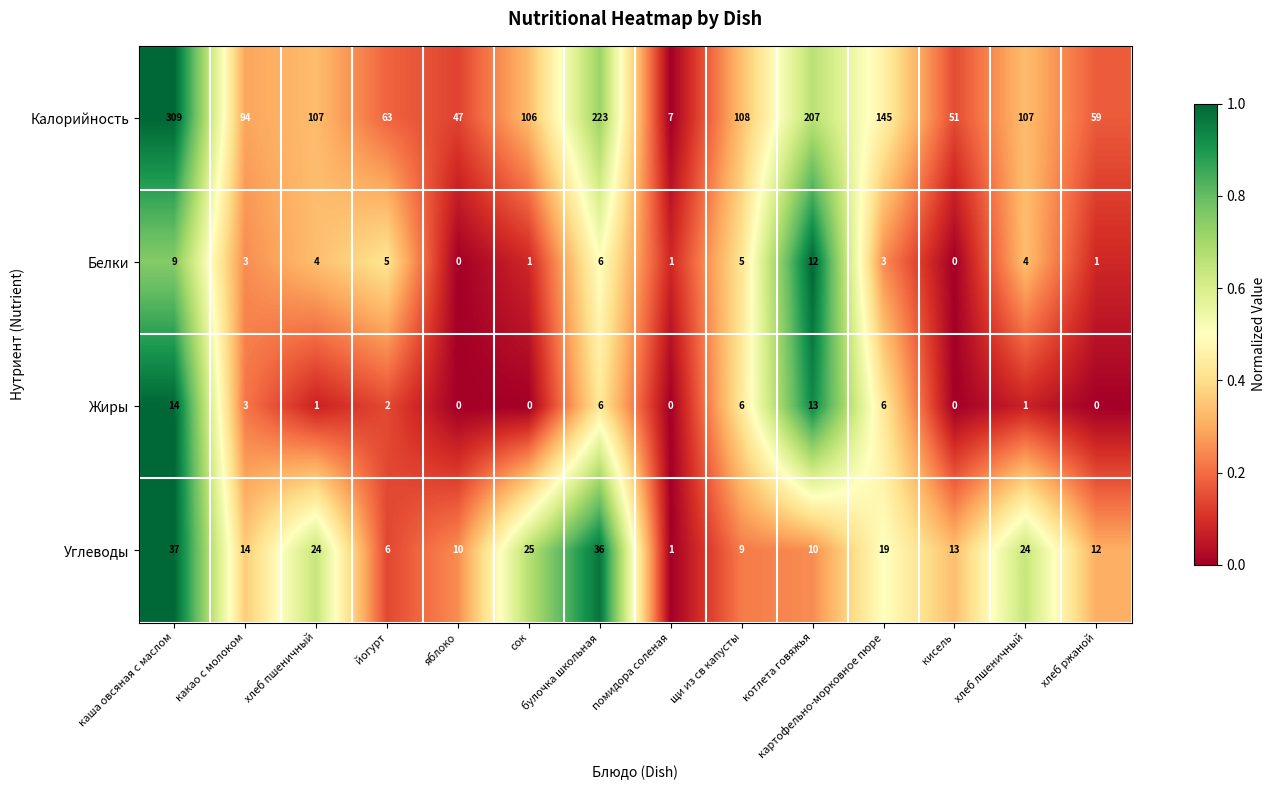

At каша овсяная с маслом, list the series in order from largest to smallest.

Калорийность, Углеводы, Жиры, Белки